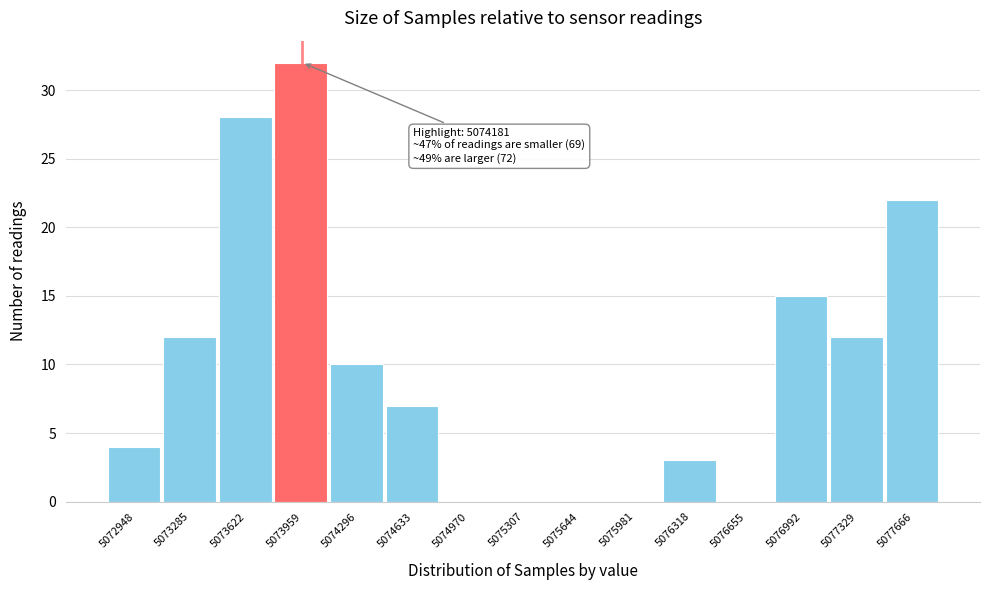

Reading right to left, what are all the values shown in this chart?

5077666=22	5077329=12	5076992=15	5076655=0	5076318=3	5075981=0	5075644=0	5075307=0	5074970=0	5074633=7	5074296=10	5073959=32	5073622=28	5073285=12	5072948=4